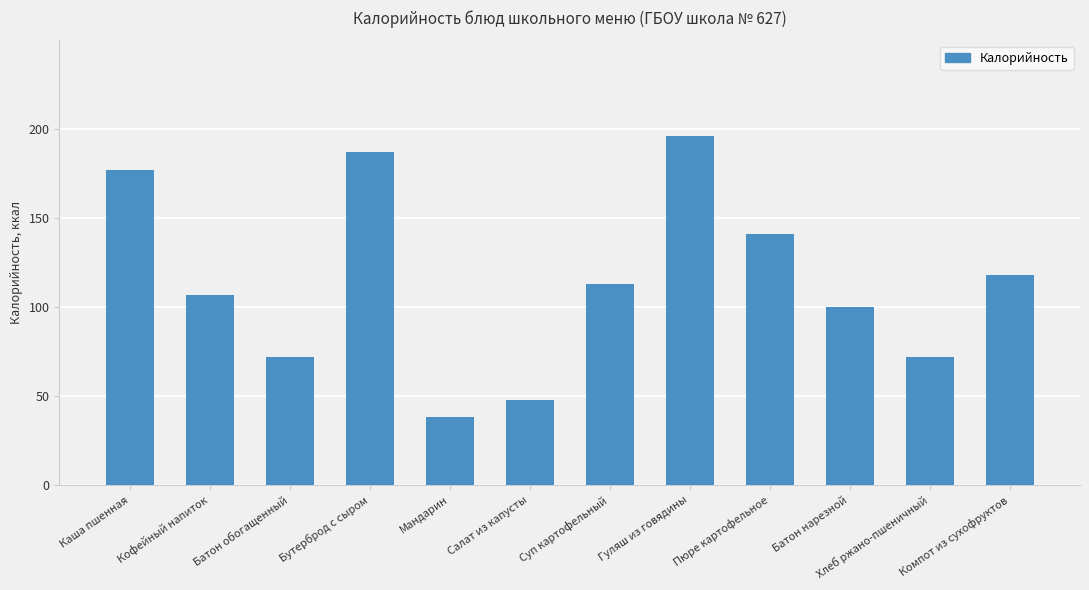

The value at Пюре картофельное is 252. True or false?

False